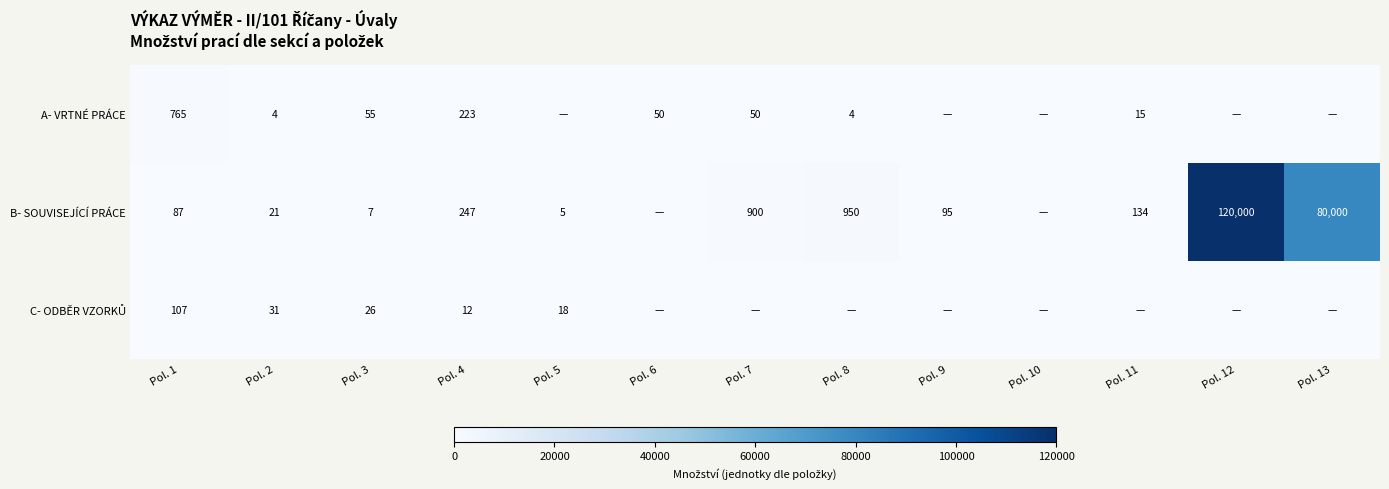

What is the total value across all series at Pol. 1?

959